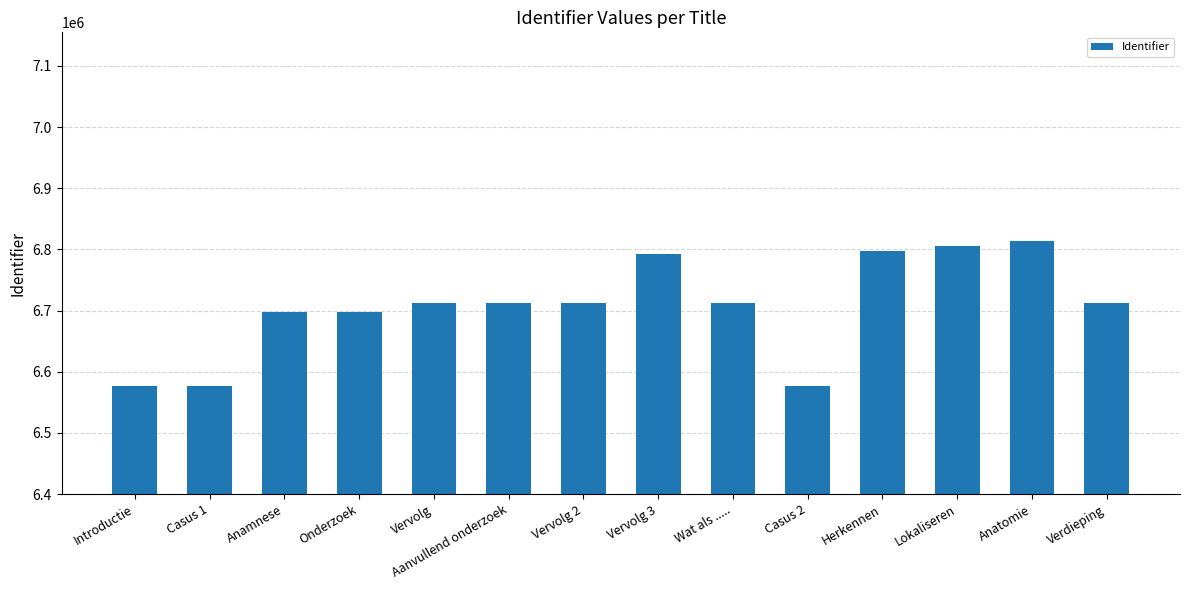

What is the minimum value shown in the chart?

6576025